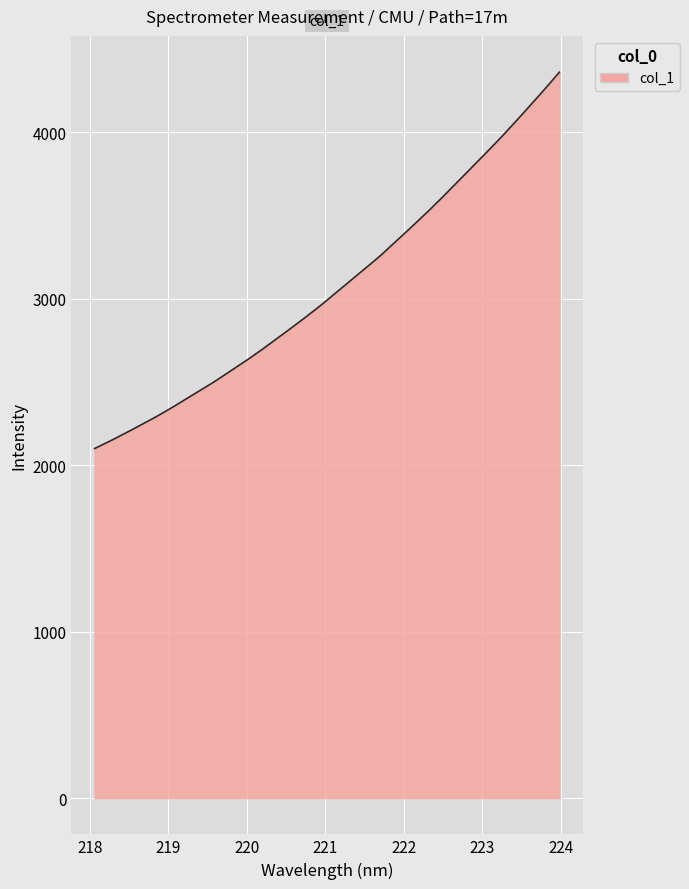

How many lines are shown in the chart?

1